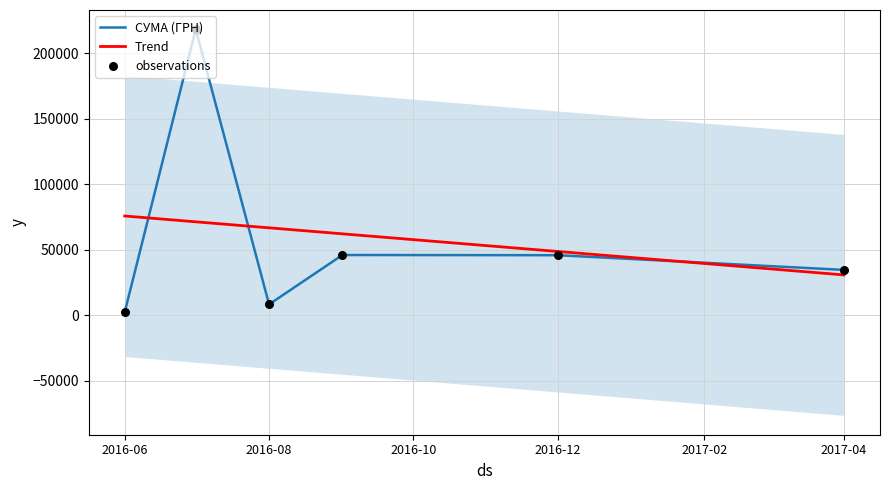

Which has a higher value, 5 or 7?

7